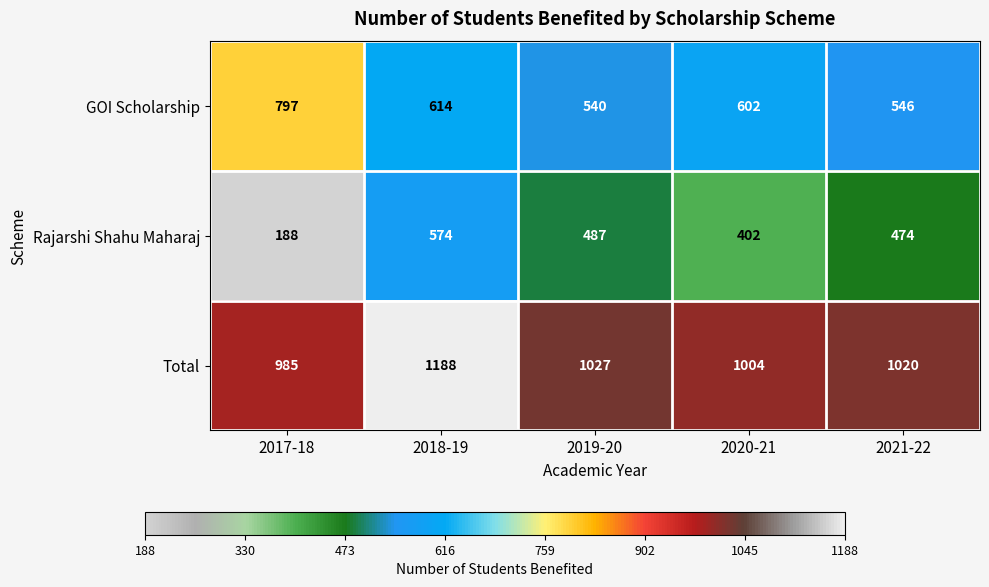

The GOI Scholarship series shows 865 at 2018-19. True or false?

False